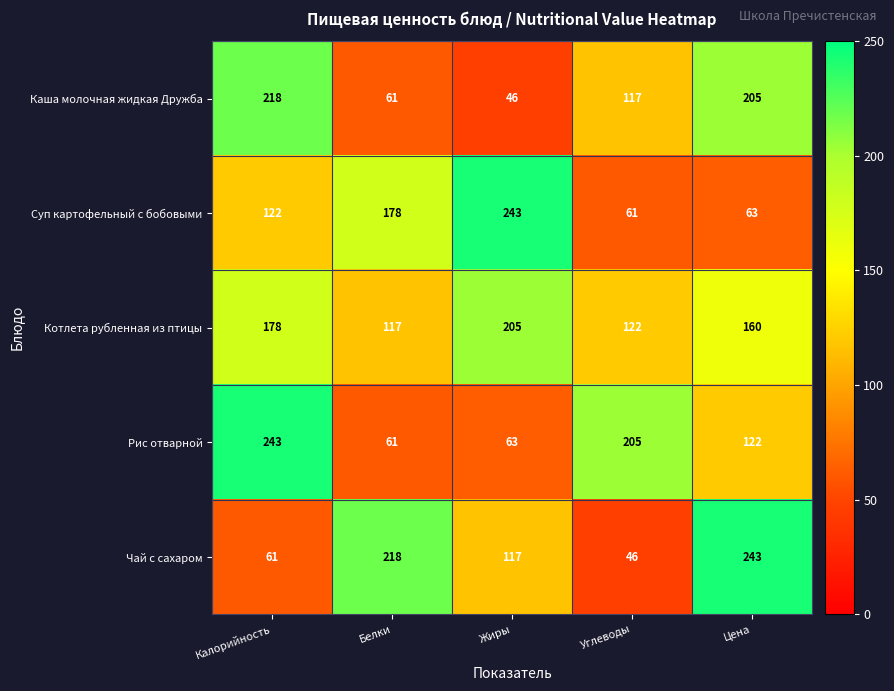

How many distinct data groups are displayed?

5